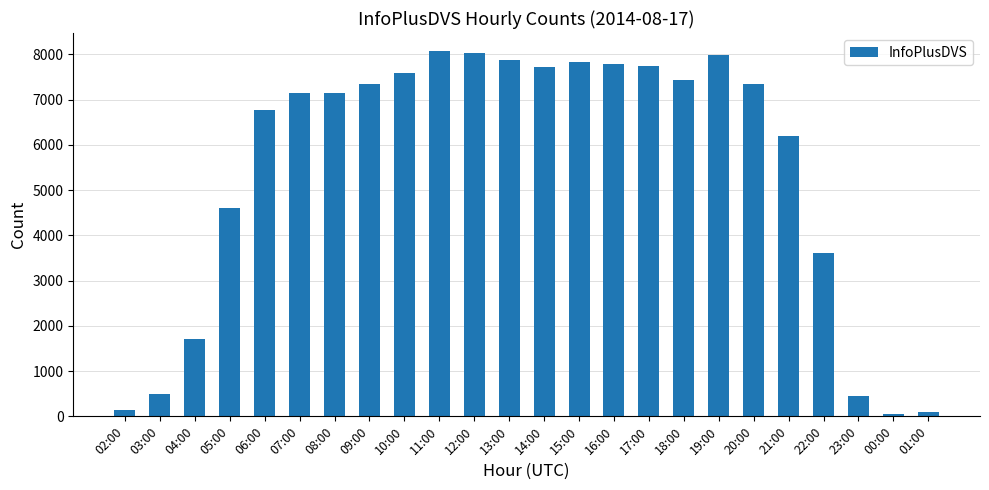

Does the chart contain stacked bars?

No